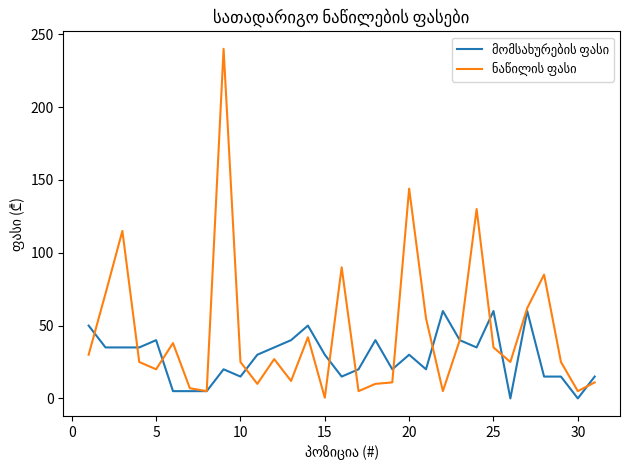

Is it true that ნაწილის ფასი equals 10.0 at 25?

False